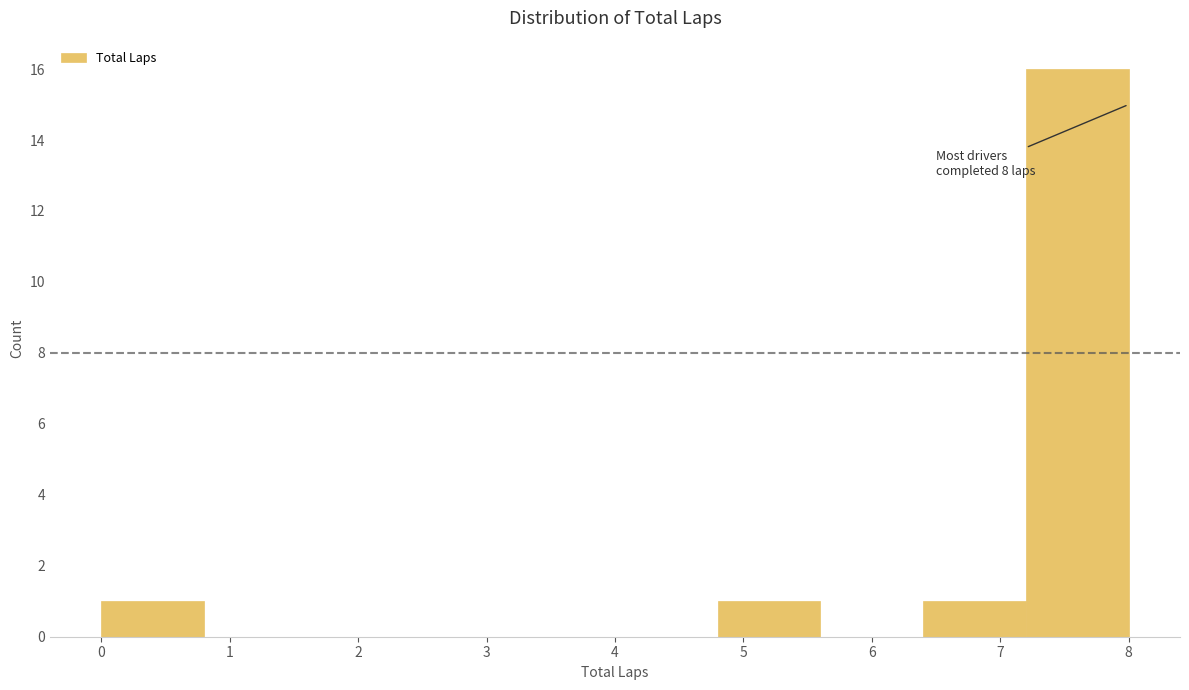

Over which range of the x-axis is the bar tallest?

7.2 to 8.0